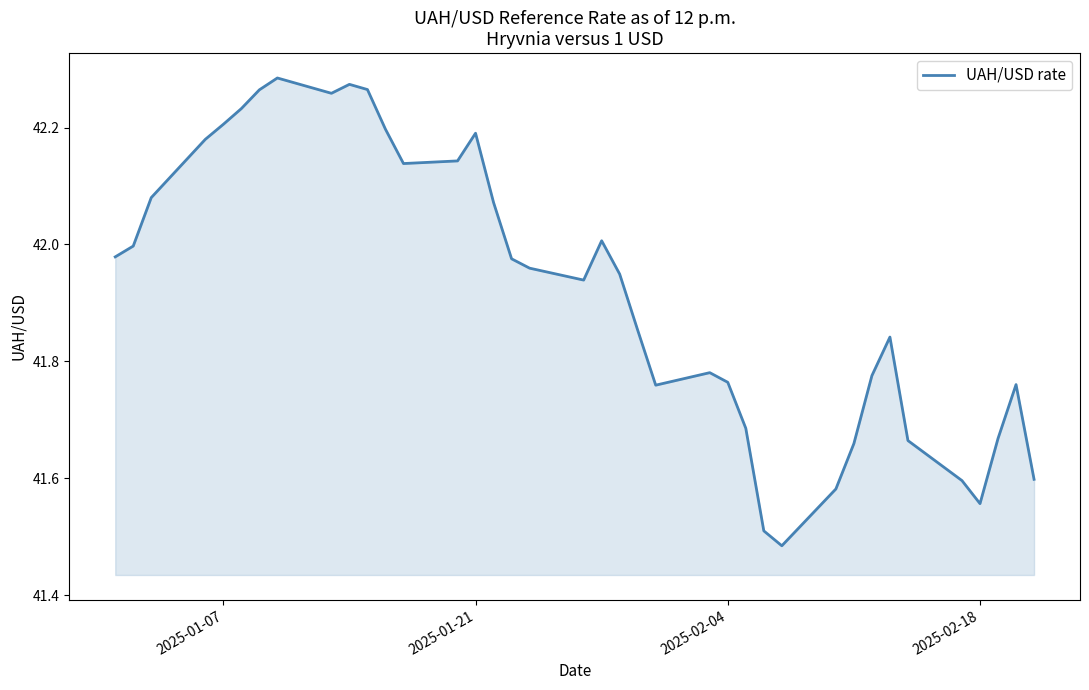

What is the difference between the maximum and minimum values?

0.8